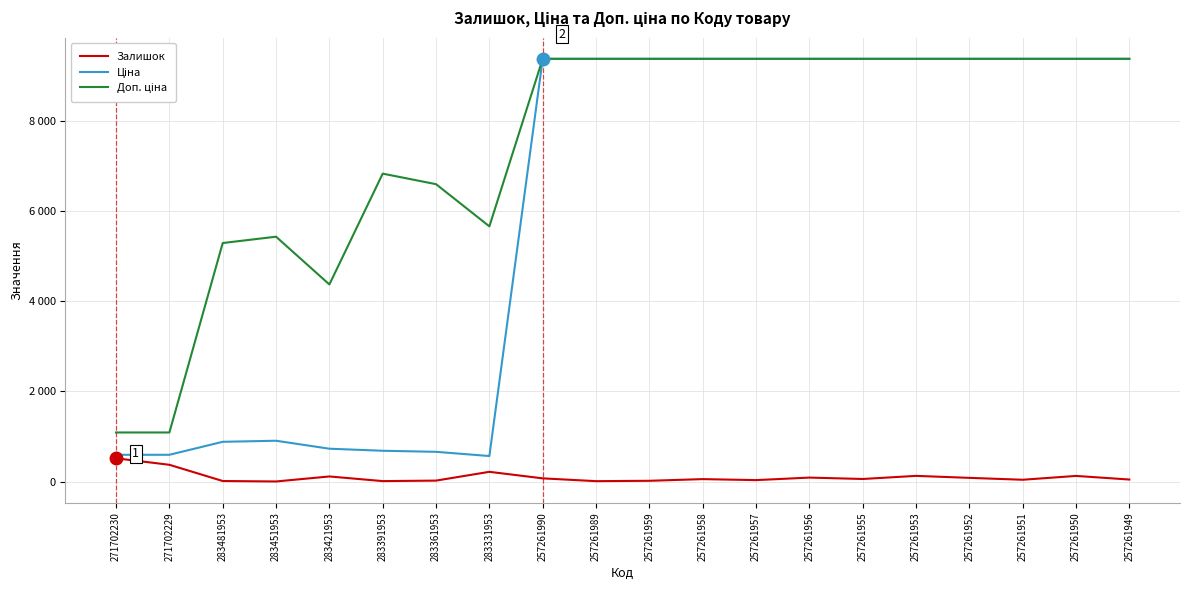

Is this an area chart (filled region under the line)?

No